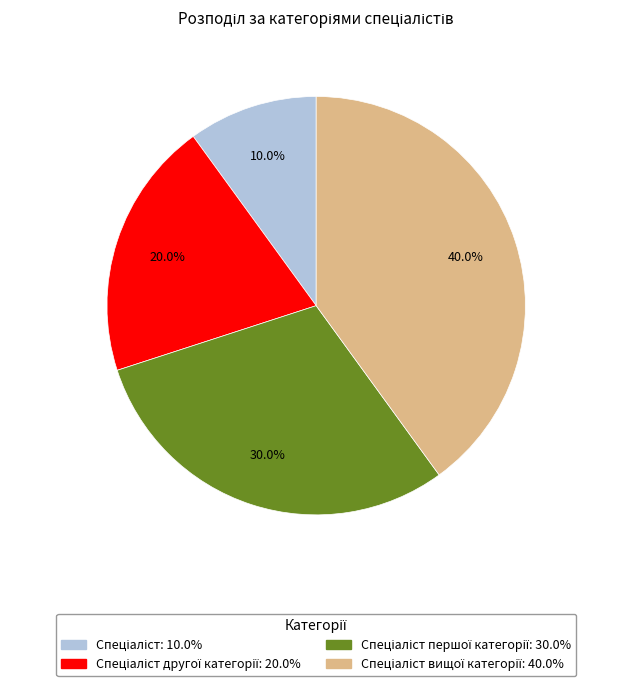

To the nearest percent, what is the average slice percentage?

25%